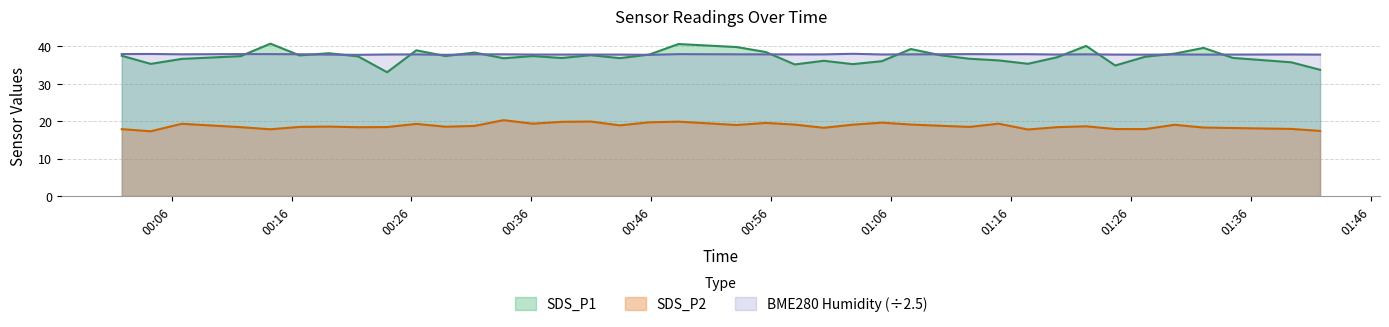

Which series has the largest total across all categories?

BME280 Humidity (÷2.5)